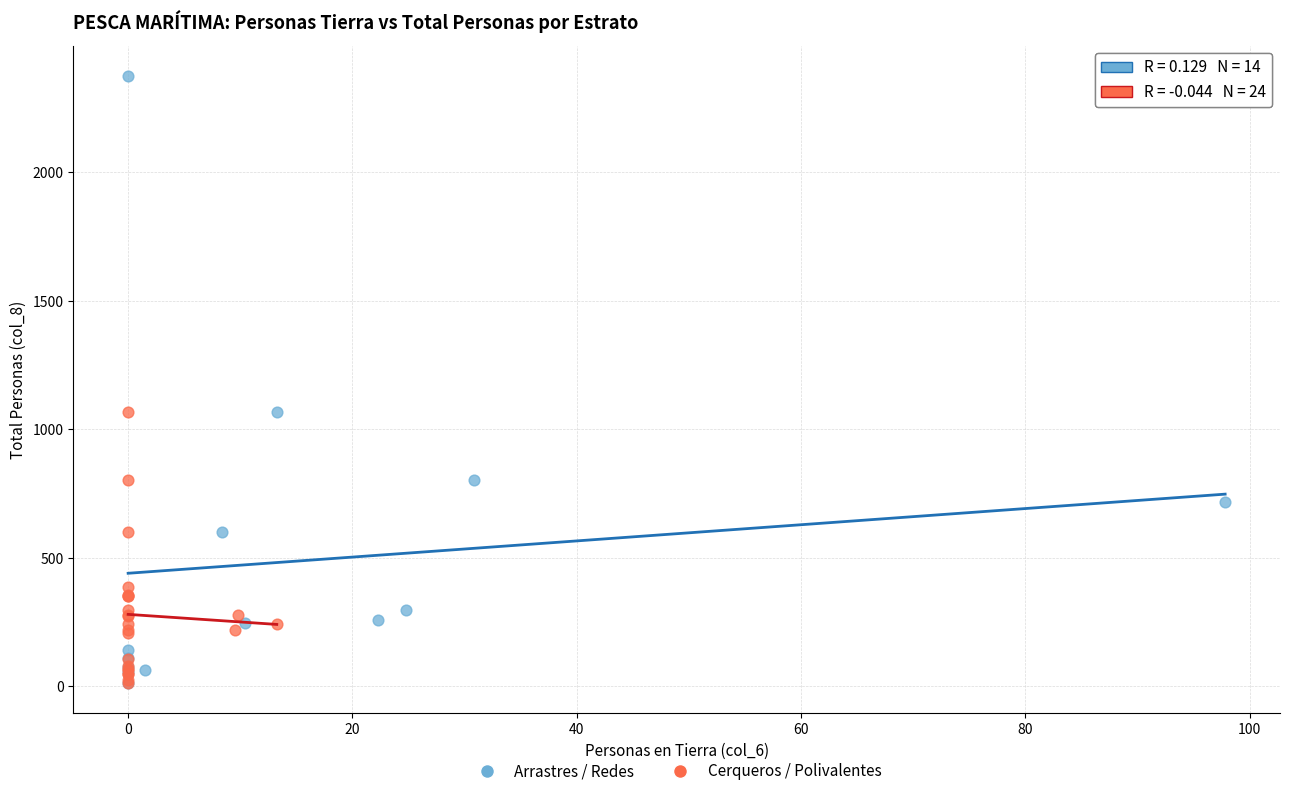

Which series reaches the maximum Y coordinate?

Arrastres / Redes